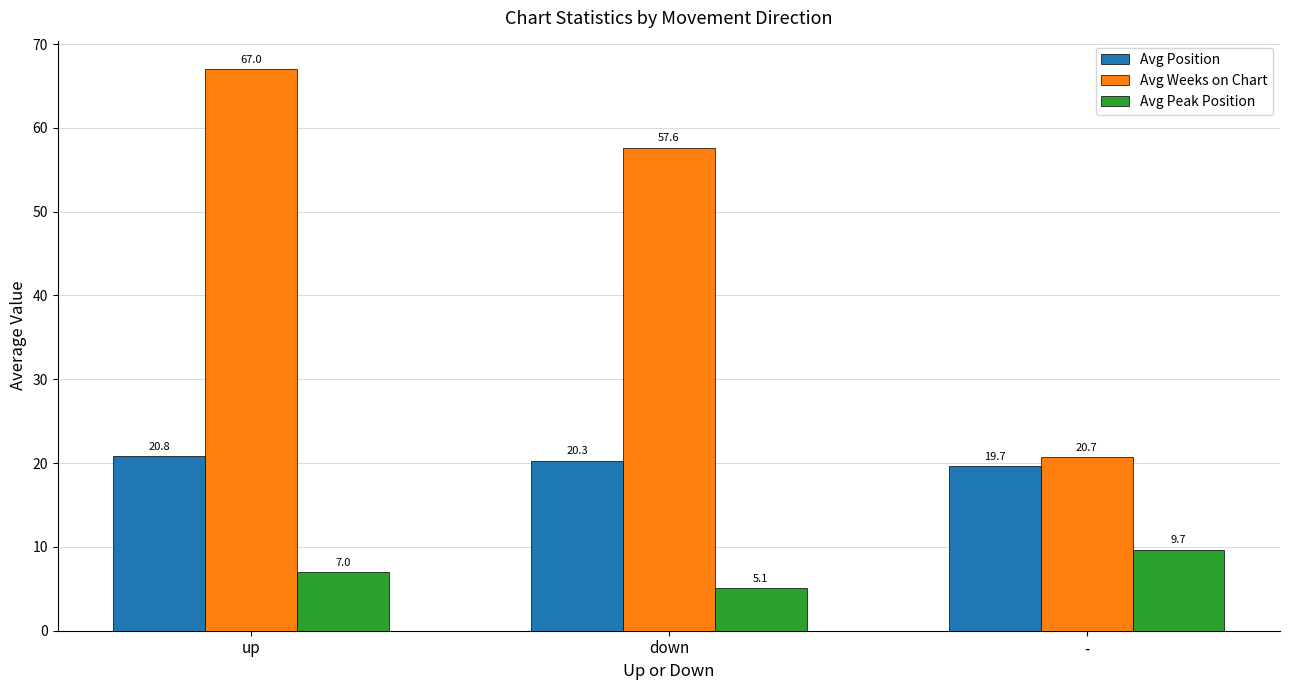

What is the label of the 3rd bar from the right?

up